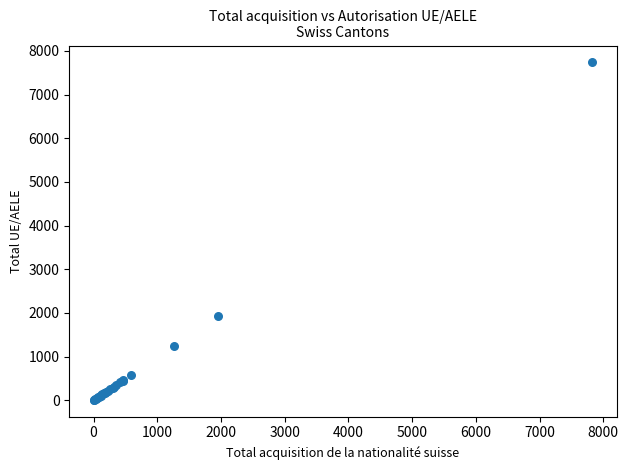

What Y value in the scatter plot is closest to 3874?

1937